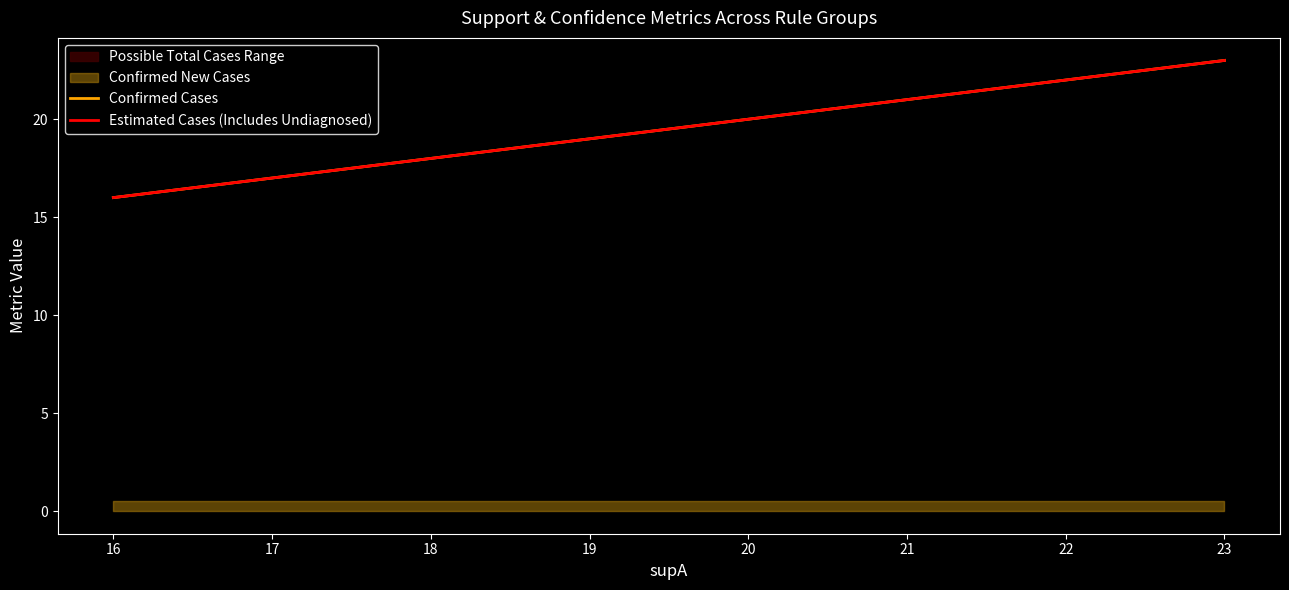

True or false: Confirmed Cases and Estimated Cases (Includes Undiagnosed) intersect in this chart.

False